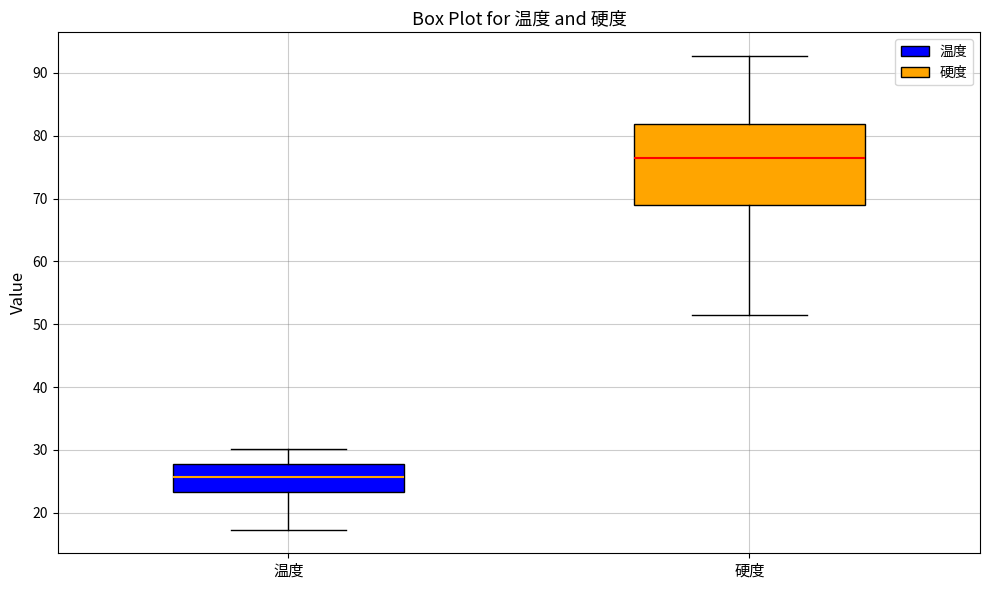

Which box's median line is the lowest?

温度